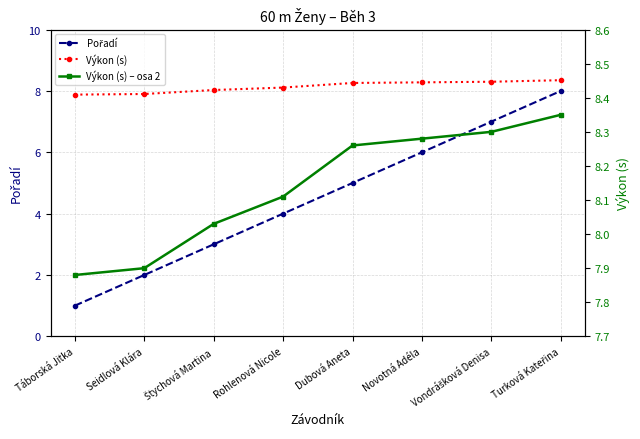

True or false: Výkon (s) and Výkon (s) – osa 2 cross at least once.

False